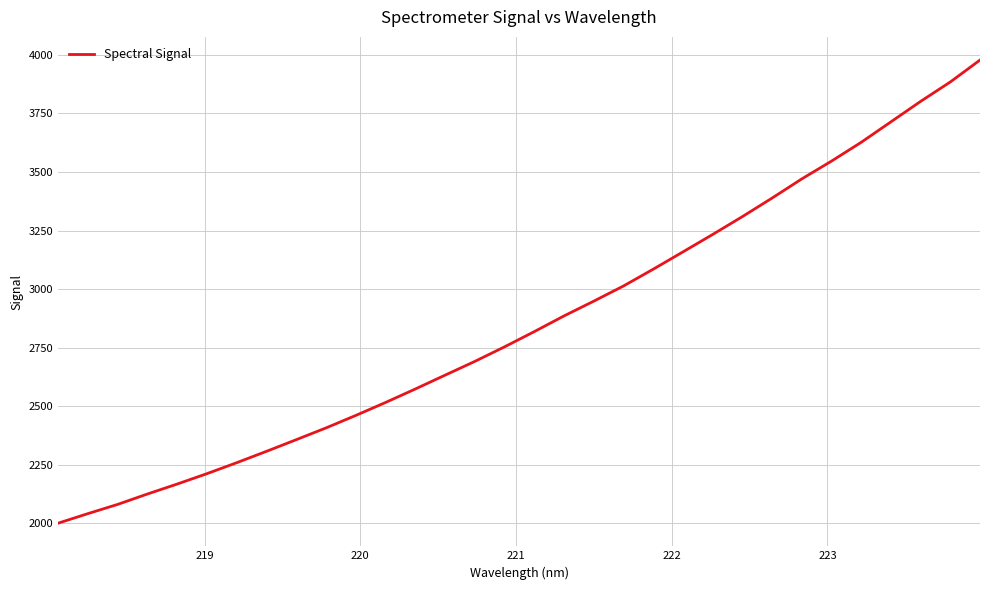

What is the difference between the maximum and minimum values?

1978.3